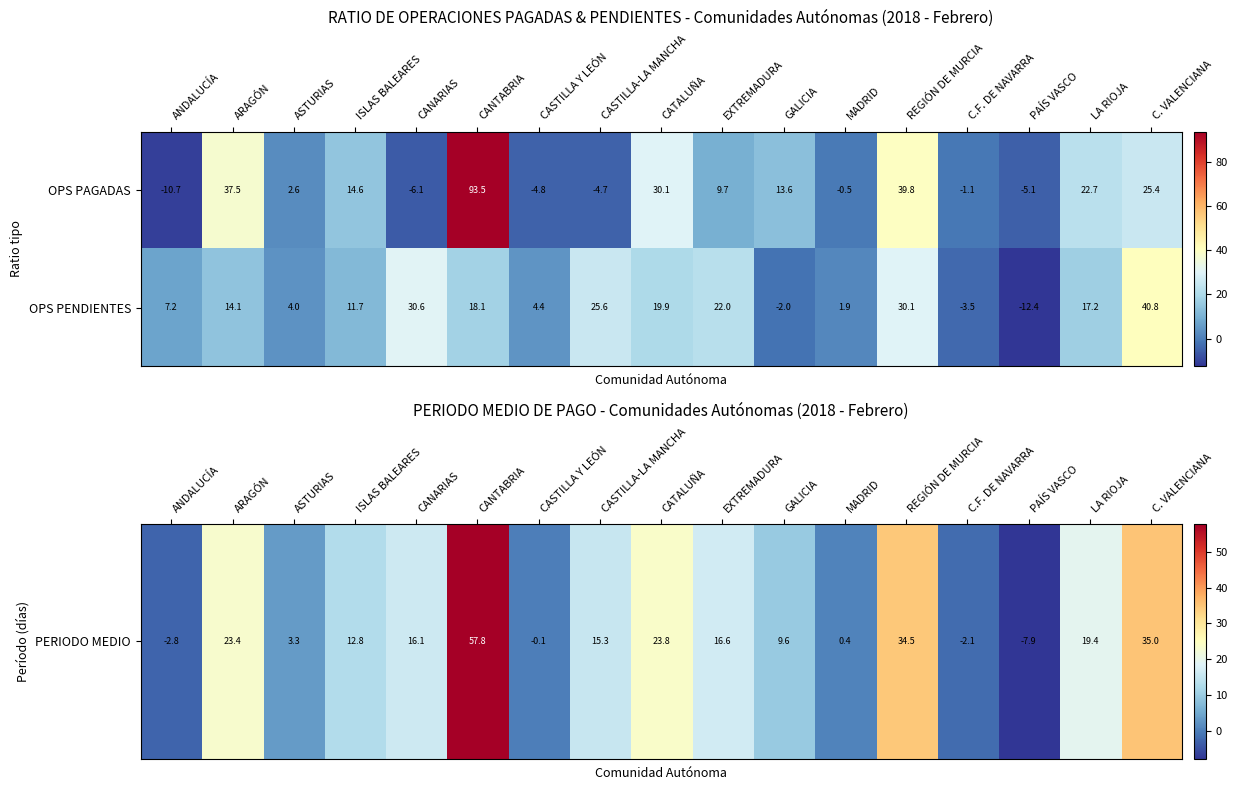

At which category does the chart reach its minimum across all series?

PAÍS VASCO